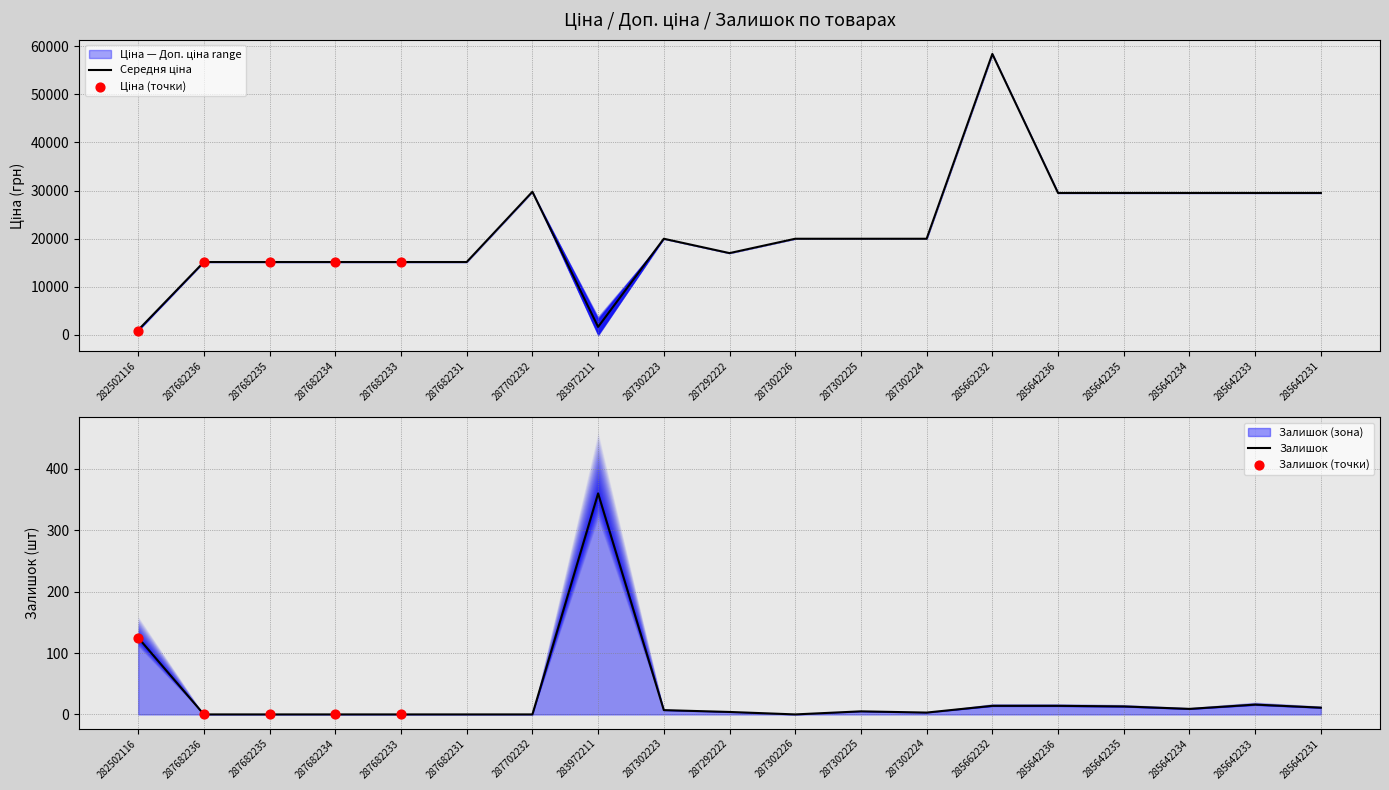

Which series reaches the minimum Y coordinate?

Залишок